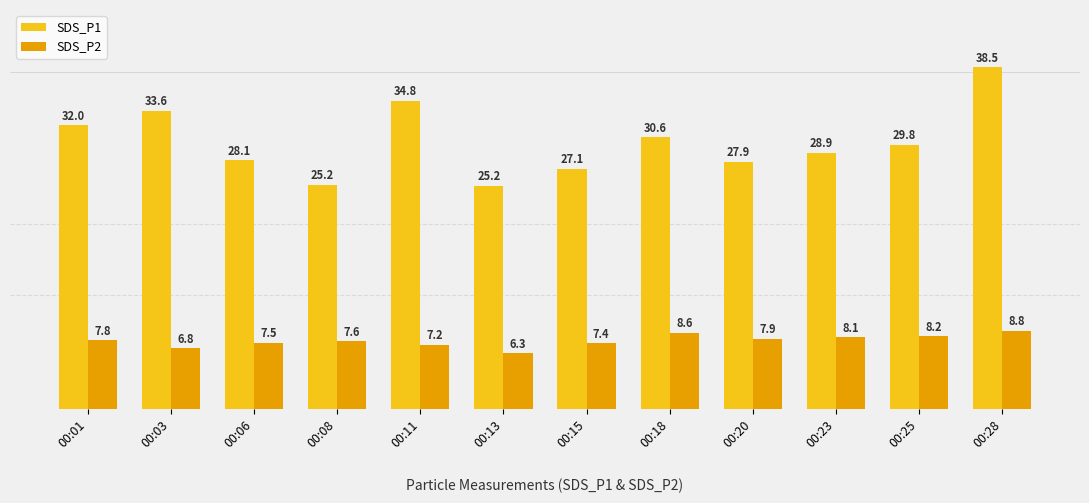

What is the smallest value displayed?

6.3